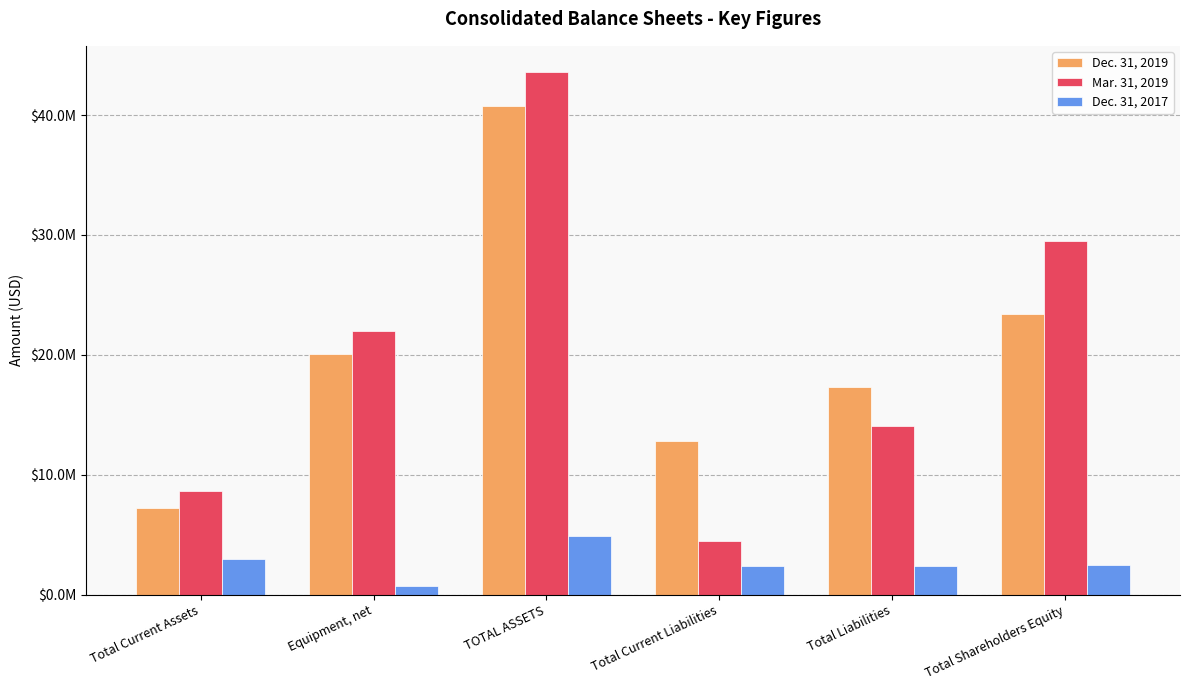

Read the Mar. 31, 2019 value at Total Current Assets, to the nearest 100.

8626900